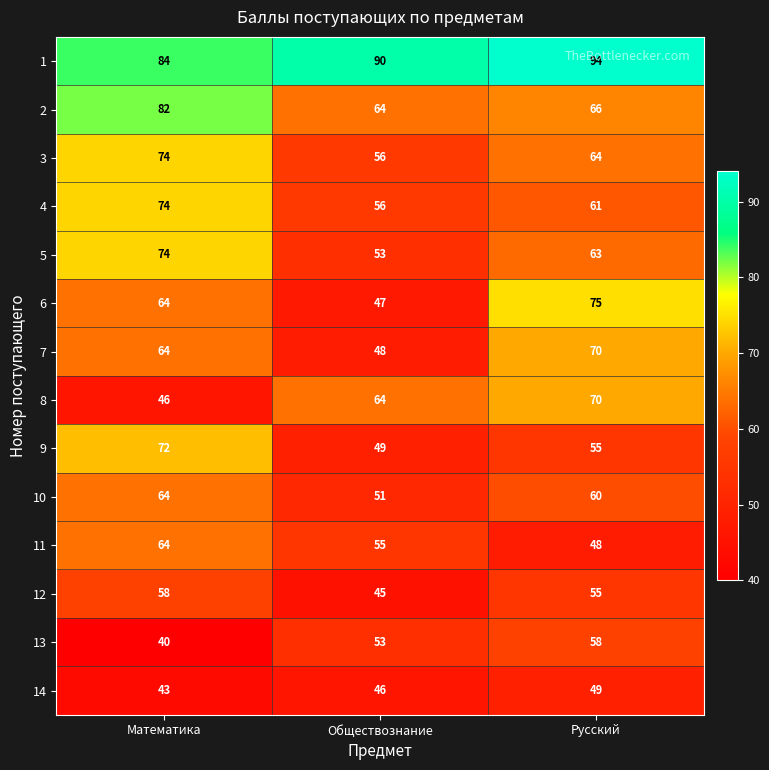

The value of 8 at Русский is 70. True or false?

True